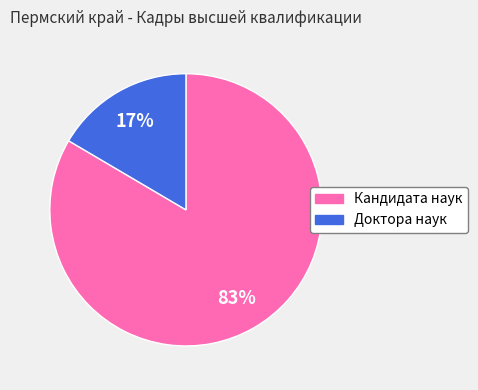

Approximately how many times larger is the value at Доктора наук compared to Кандидата наук?

0.2